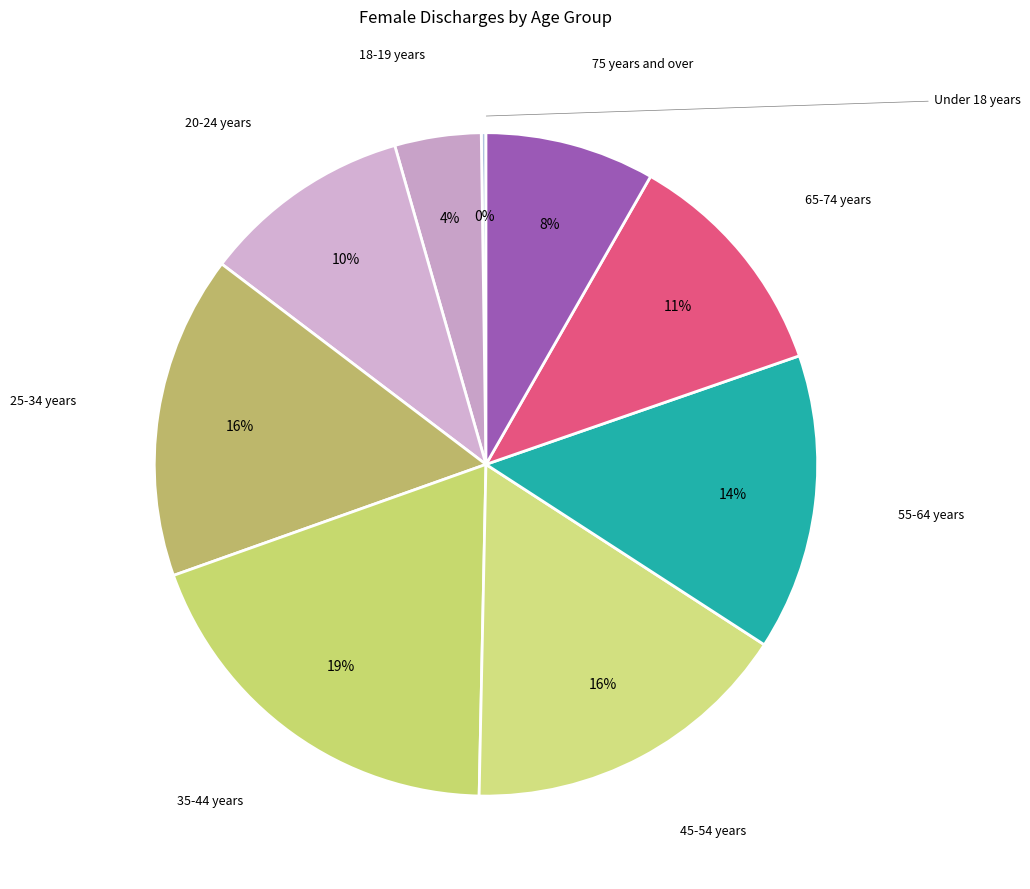

Is the sum of 65-74 years and 18-19 years greater than half?

No